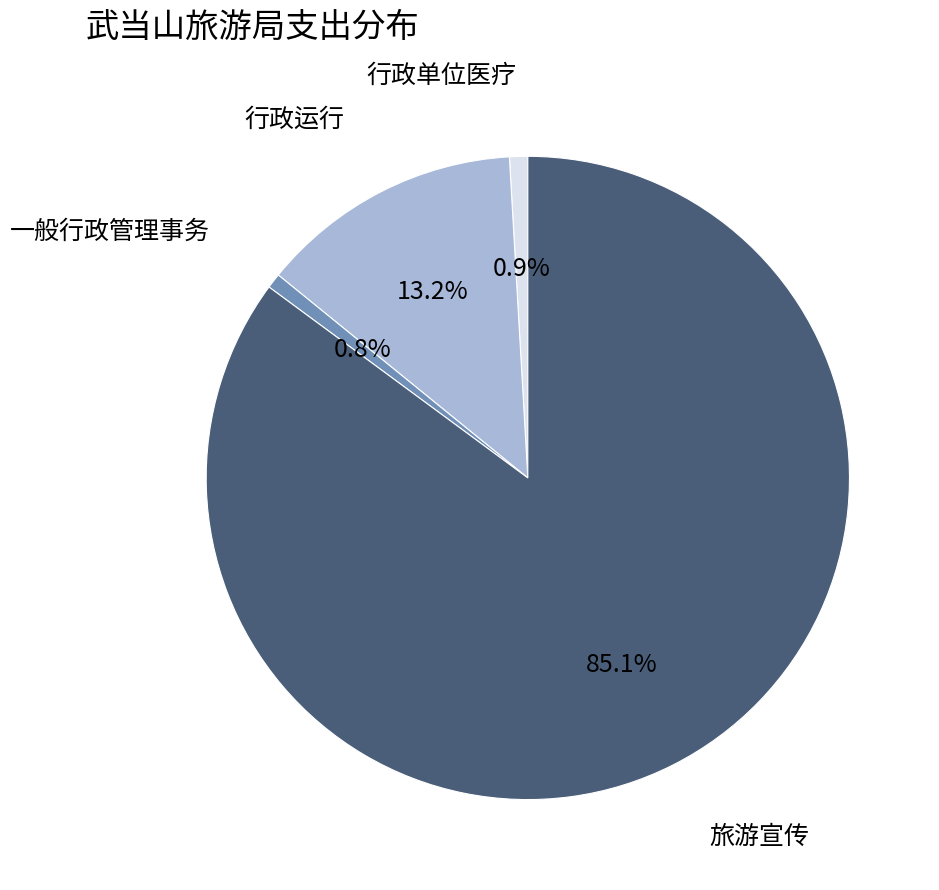

What percentage is NOT represented by 一般行政管理事务?

99.2%